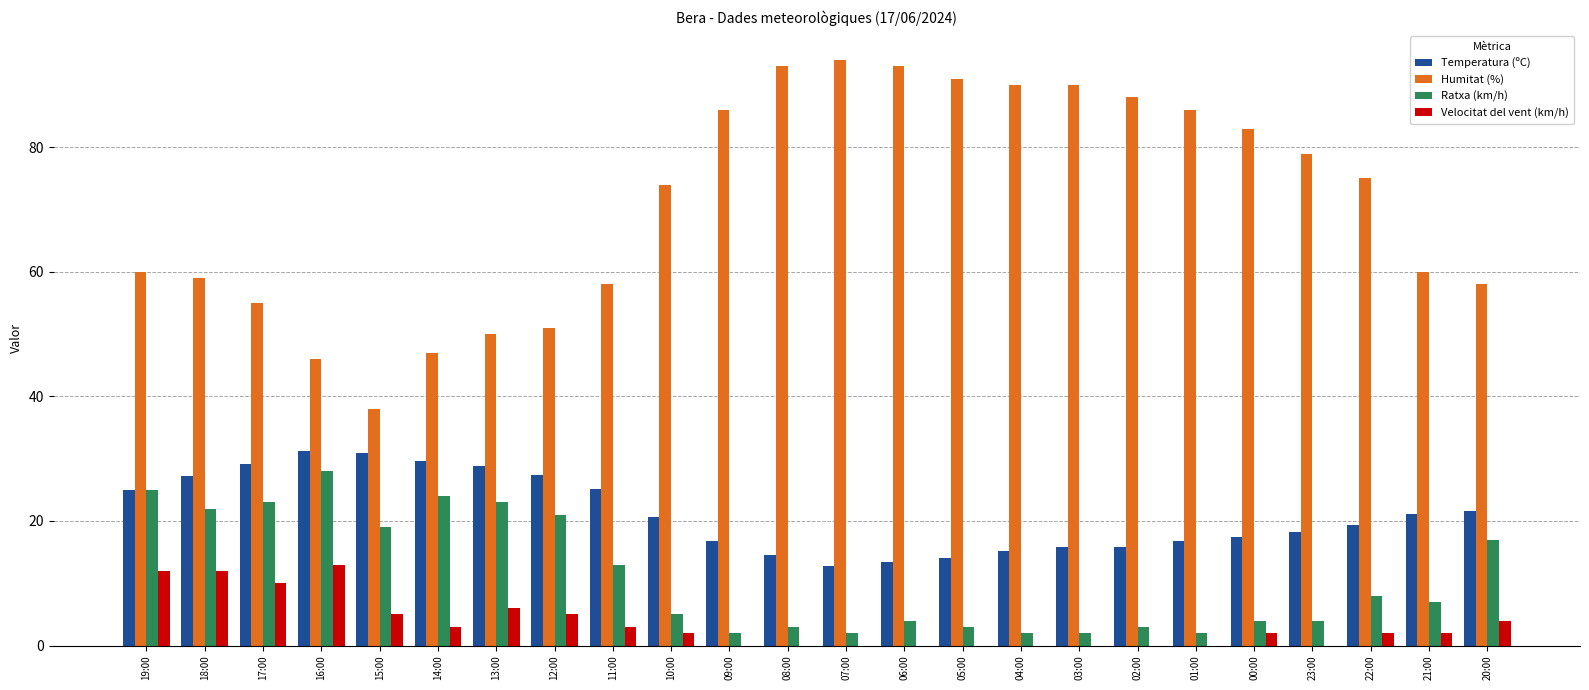

Is the value of Ratxa (km/h) at 19:00 greater than the value of Velocitat del vent (km/h) at 22:00?

Yes